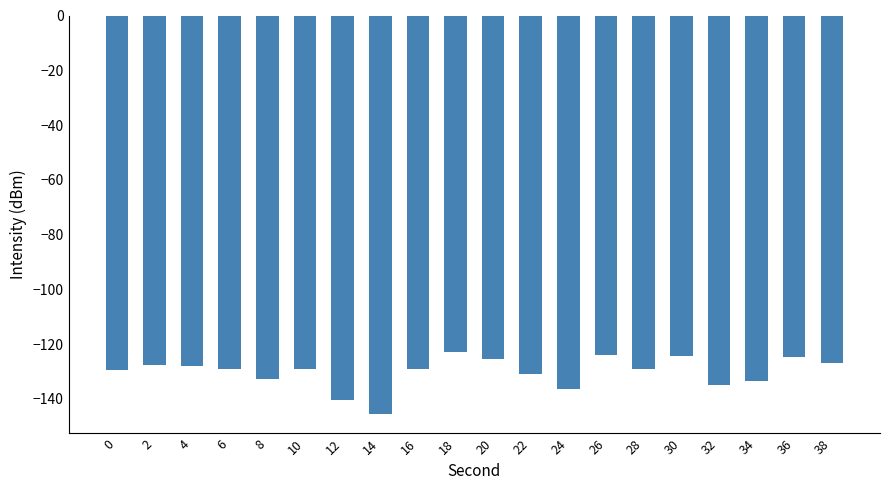

How many bars are there in total?

20